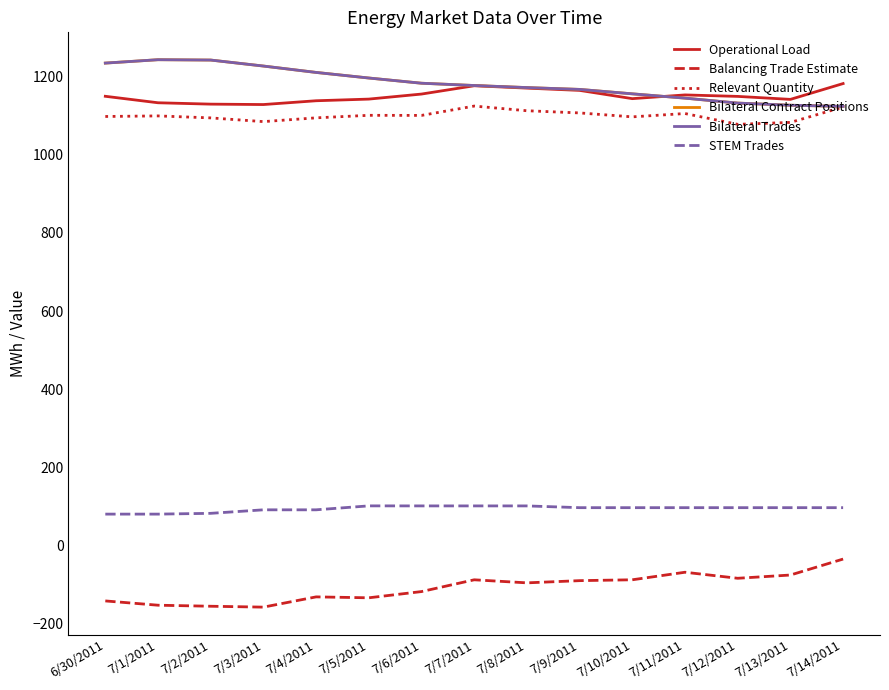

Which has a higher value, 7/8/2011 or 7/6/2011?

7/8/2011